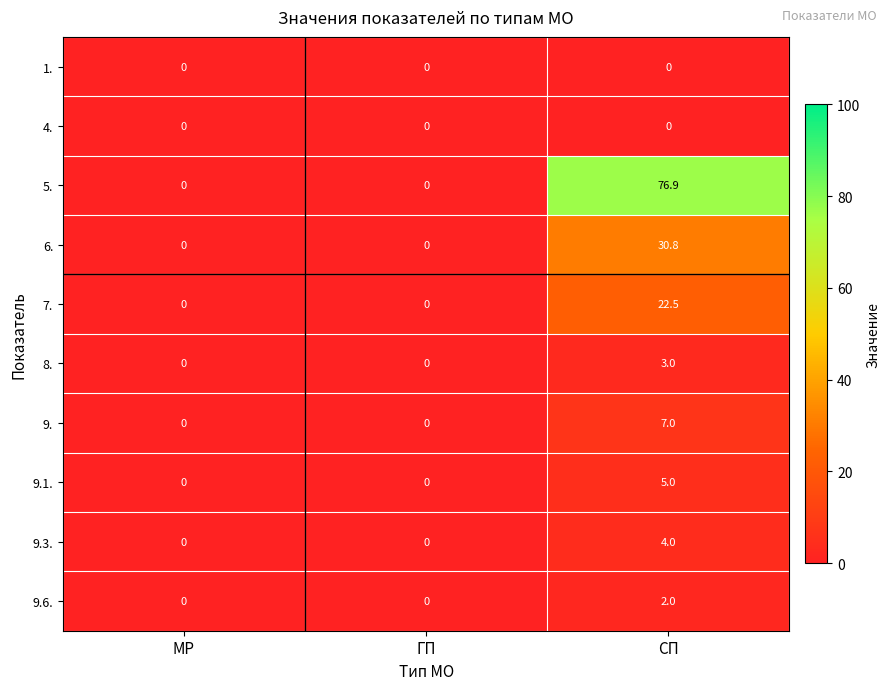

Which label corresponds to the largest value in the chart?

СП